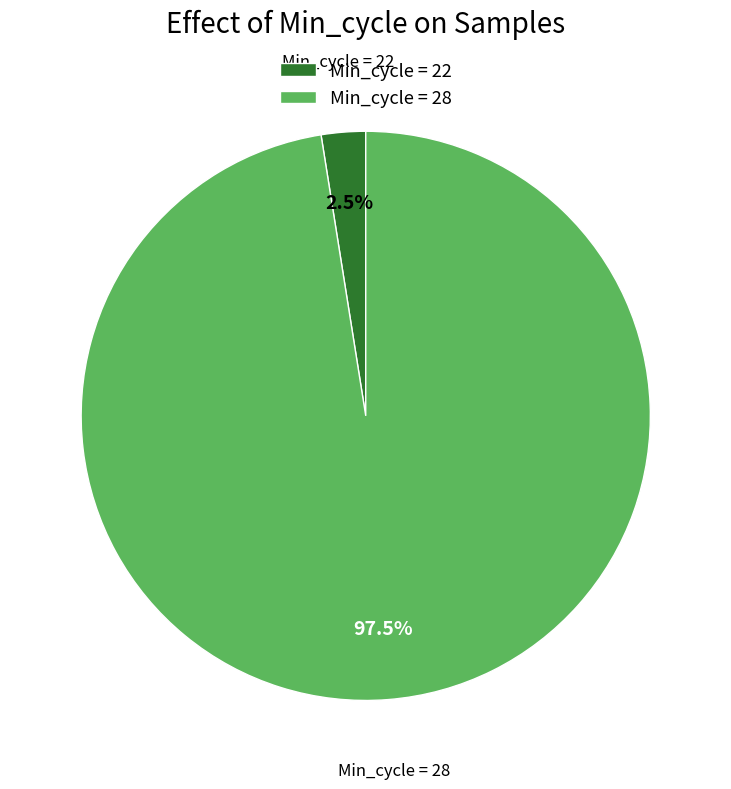

What is the smallest slice in the pie chart?

Min_cycle = 22